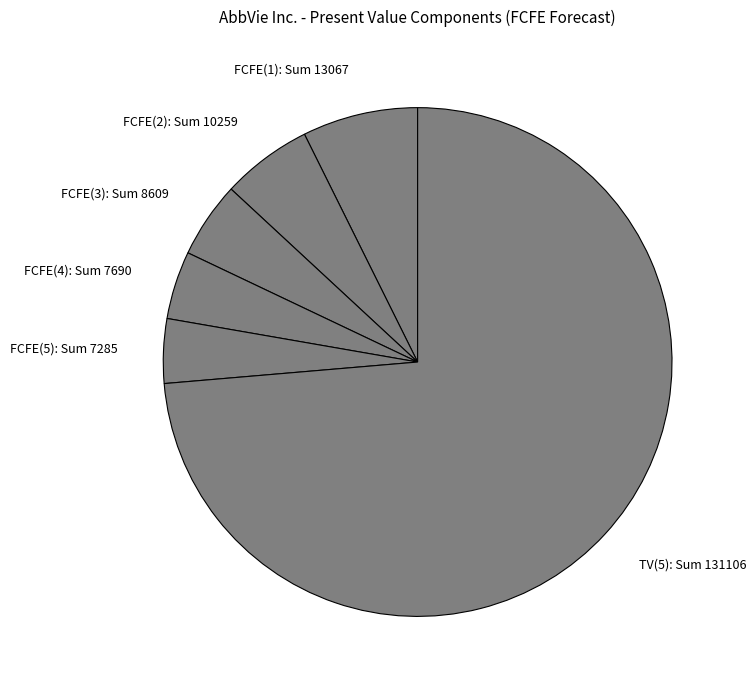

Combined, do FCFE(2) and FCFE(5) account for over 50%?

No